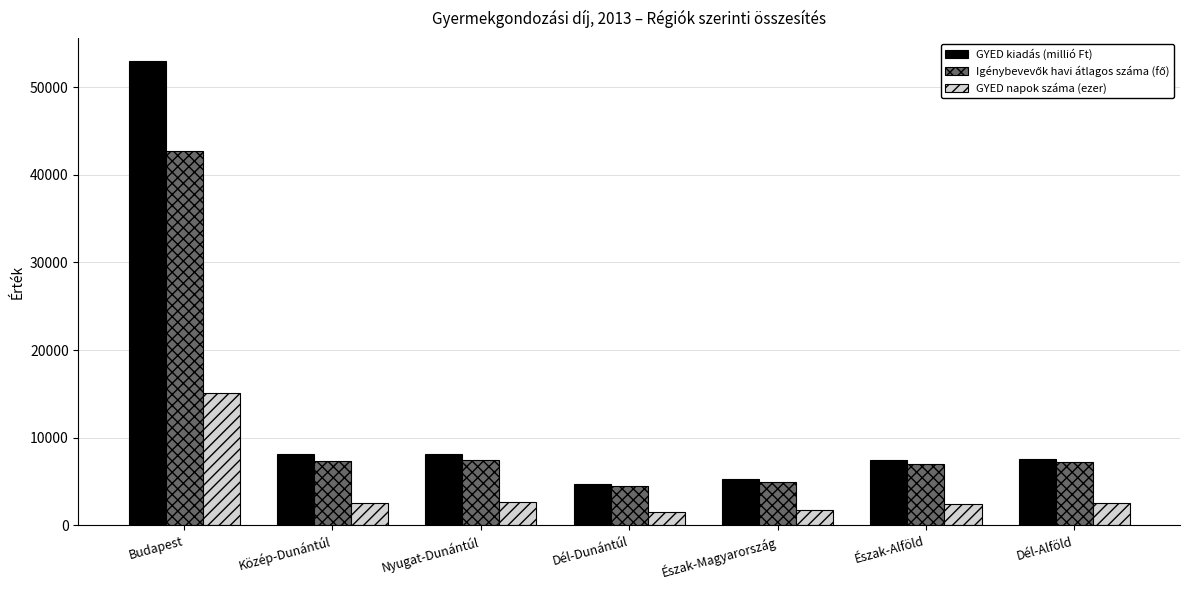

True or false: GYED napok száma (ezer) has a value of 2534.9 at Dél-Alföld.

True